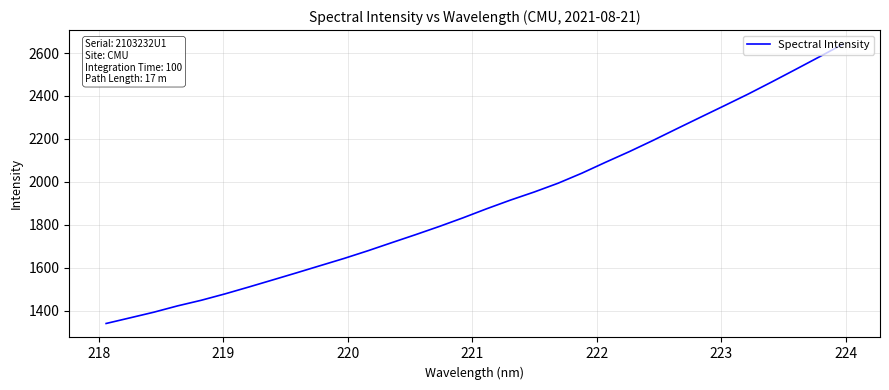

What is the greatest value displayed?

2641.7